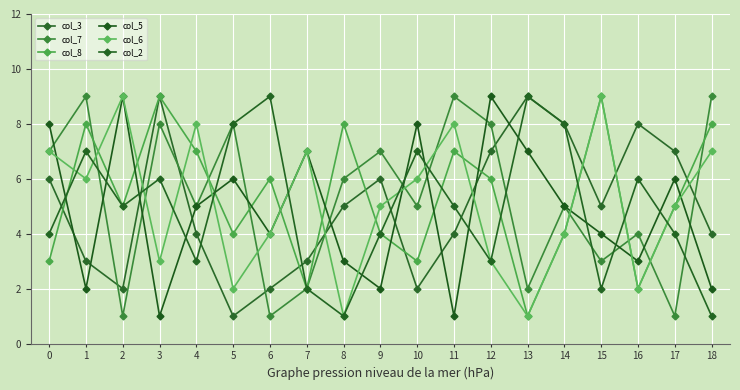

Reading left to right, what are all the values shown in this chart?

col_3: 6	3	2	9	4	1	2	3	5	6	2	4	7	9	8	5	8	7	4
col_7: 7	9	1	8	5	8	1	2	6	7	5	9	8	2	5	3	4	1	9
col_8: 3	8	5	9	7	4	6	2	8	4	3	7	6	1	4	9	2	5	8
col_5: 8	2	9	1	5	6	4	7	3	2	8	1	9	7	5	4	3	6	2
col_6: 7	6	9	3	8	2	4	7	1	5	6	8	3	1	4	9	2	5	7
col_2: 4	7	5	6	3	8	9	2	1	4	7	5	3	9	8	2	6	4	1